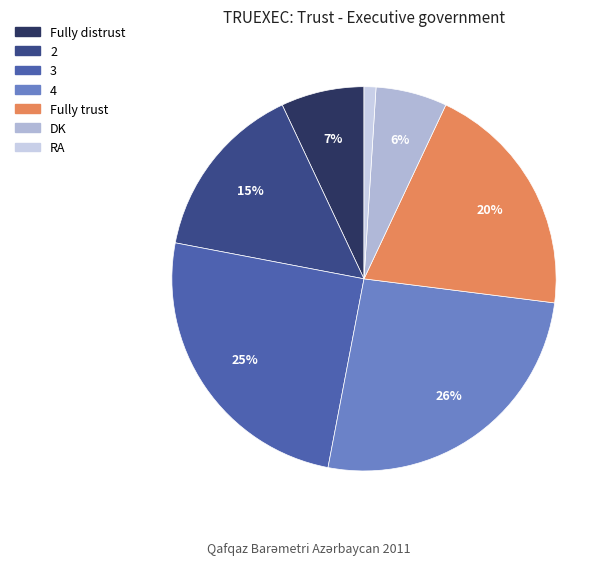

Is it true that 4 is 26% of the pie?

True